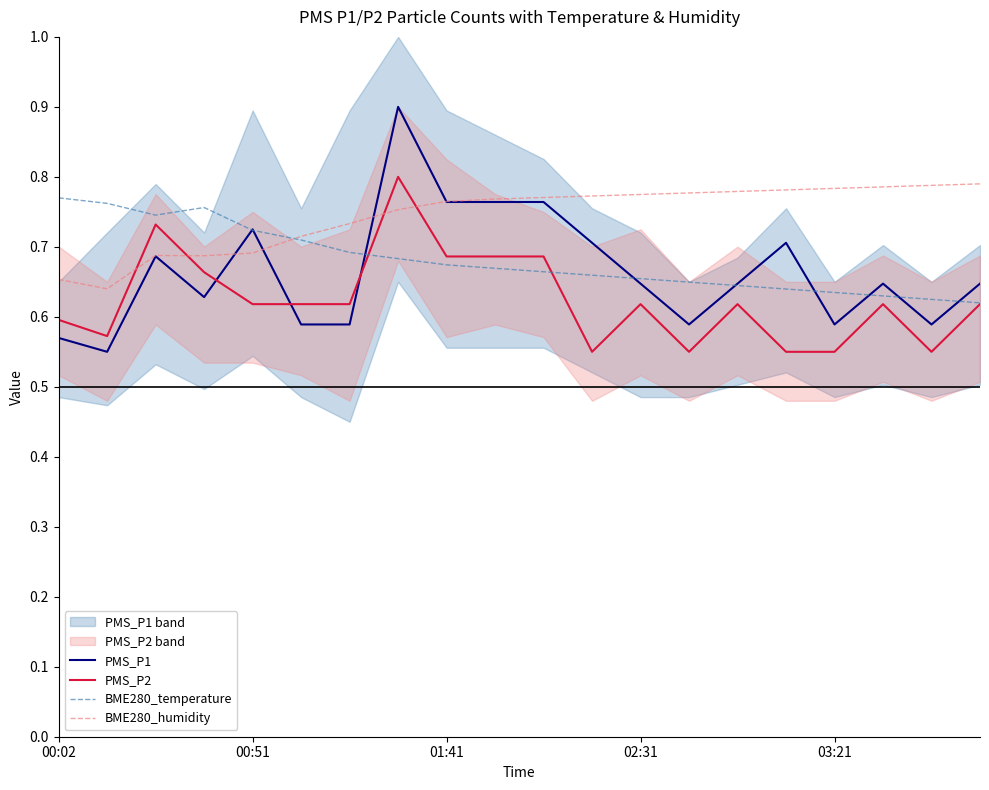

True or false: BME280_humidity has more than 1 interior local peaks.

False